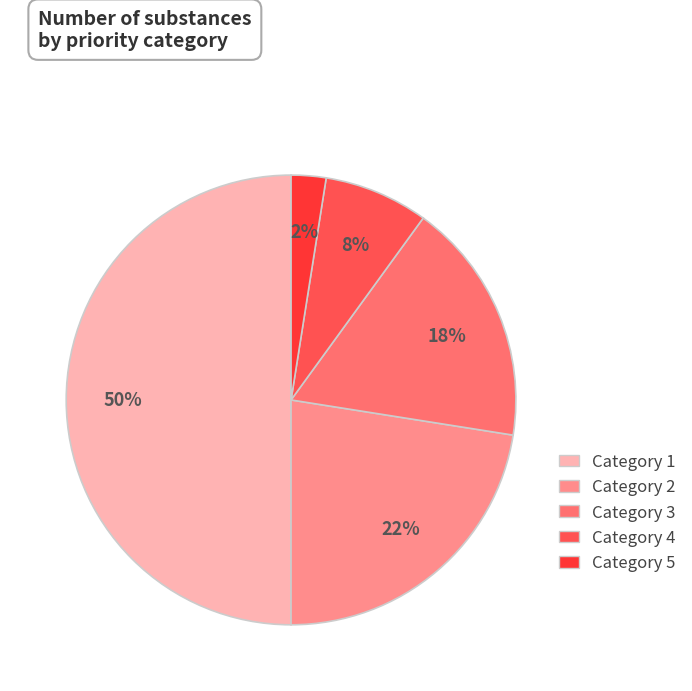

Is there a majority slice in this chart?

No